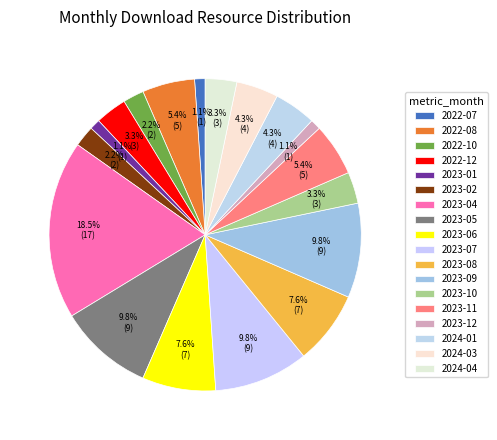

What is the ratio of the value at 2023-12 to the value at 2023-04?

0.1